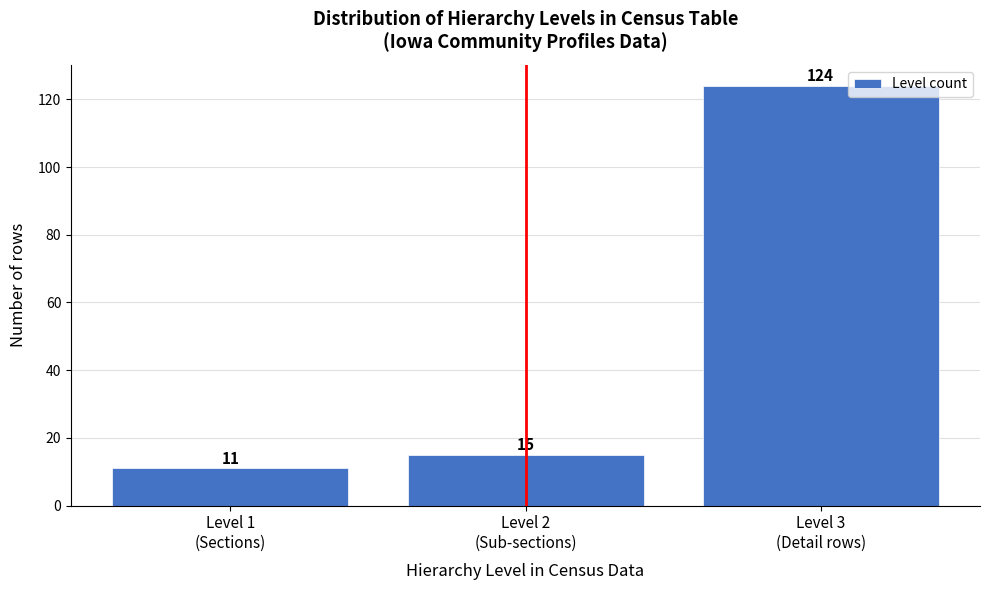

Reading left to right, list all the values displayed in this chart.

11	15	124